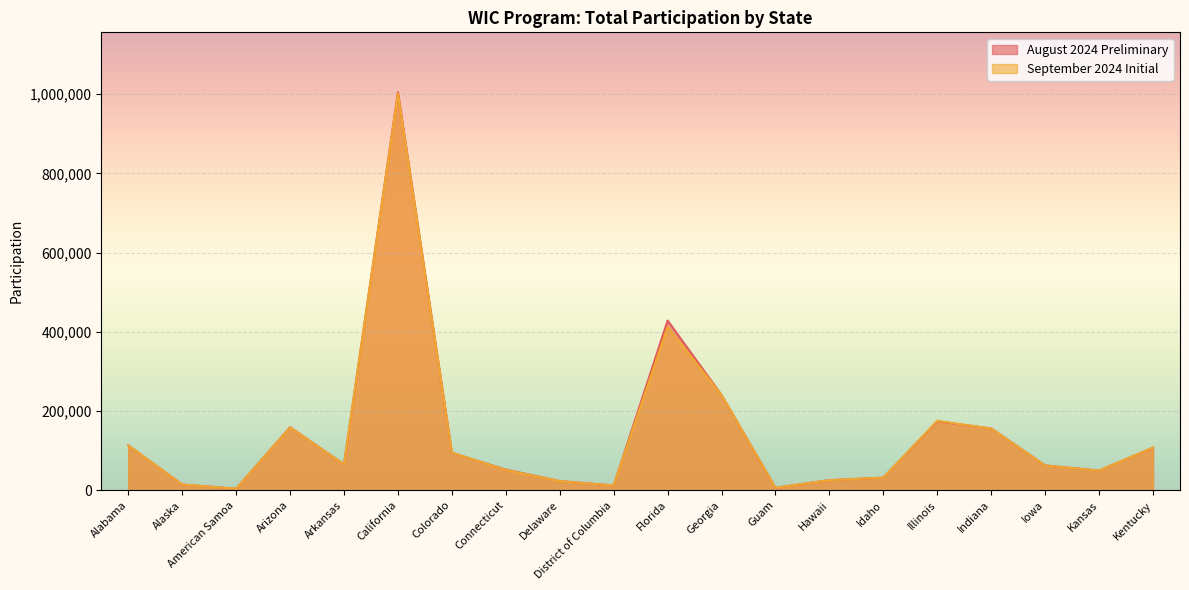

List the labels in order of September 2024 Initial value, largest first.

California, Florida, Georgia, Illinois, Arizona, Indiana, Alabama, Kentucky, Colorado, Arkansas, Iowa, Connecticut, Kansas, Idaho, Hawaii, Delaware, Alaska, District of Columbia, Guam, American Samoa